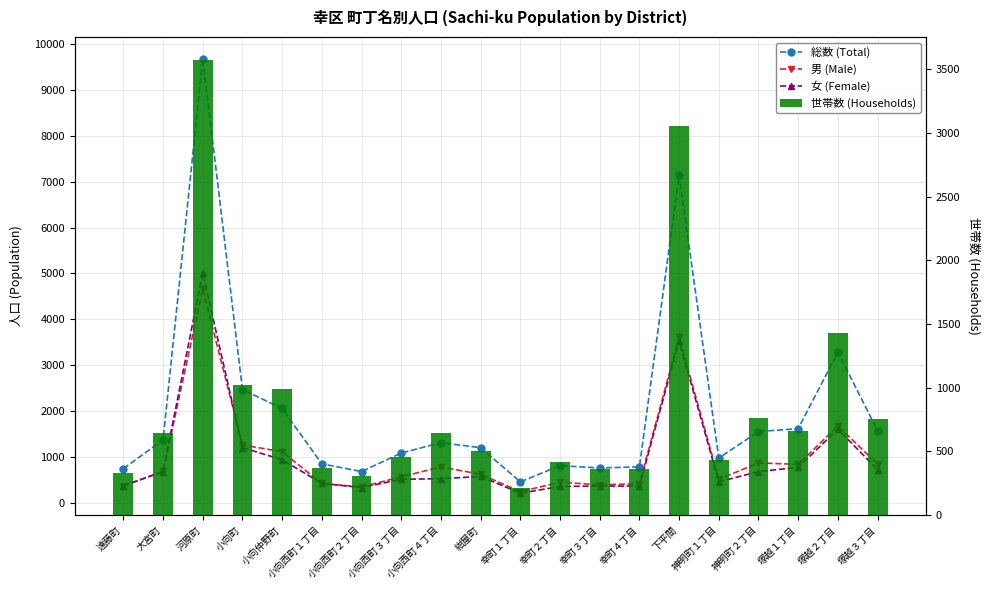

What is the average value of the 世帯数 (Households) series?

864